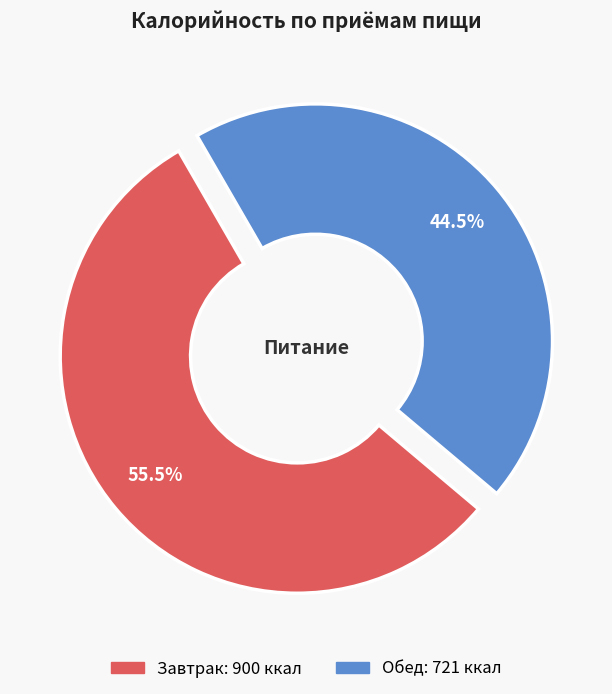

Which slice is the smallest?

Обед